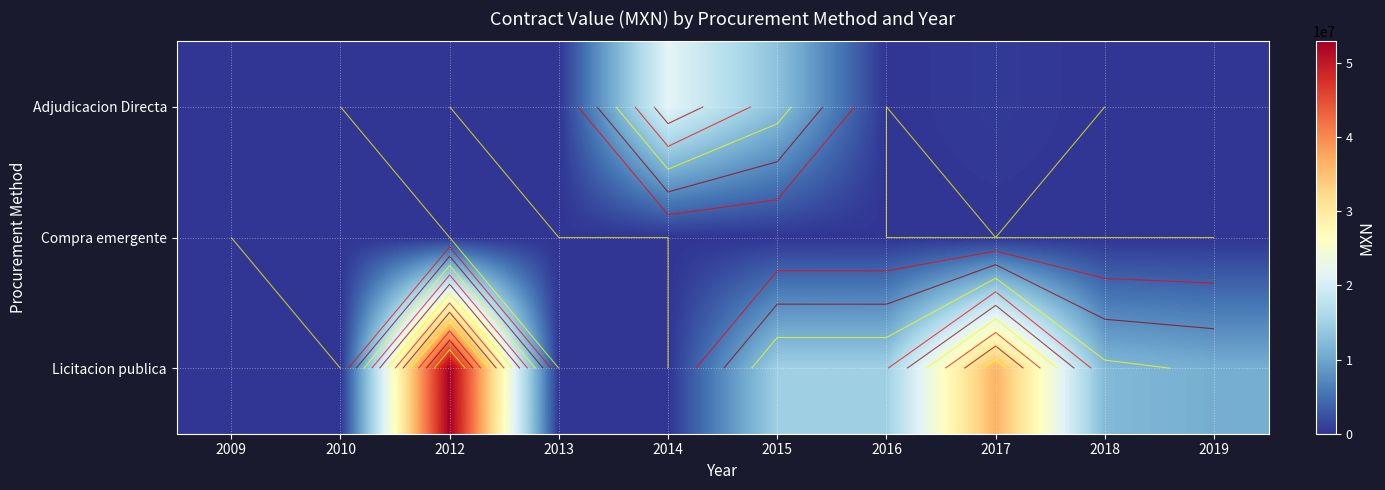

How many data points does each series have?

10